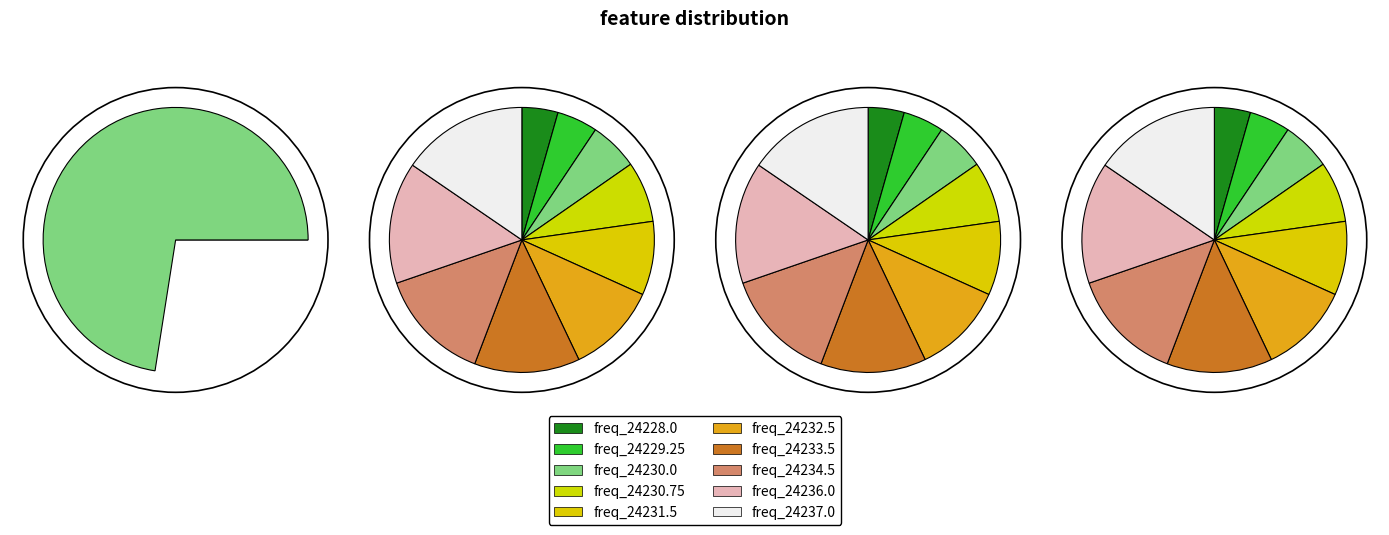

Does any single category account for the majority?

No